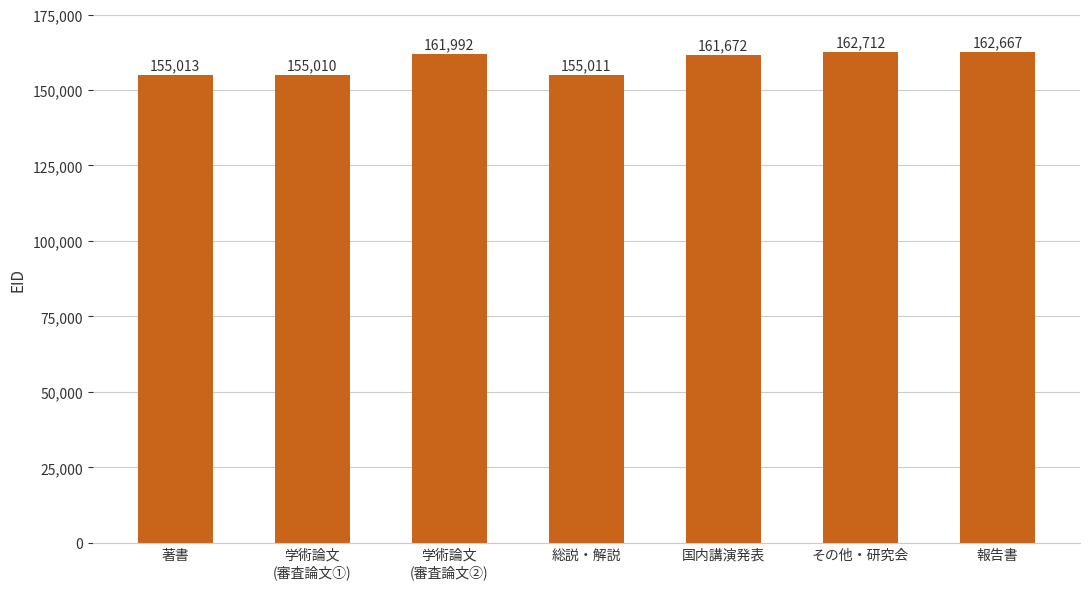

The value at 国内講演発表 is 161672. True or false?

True